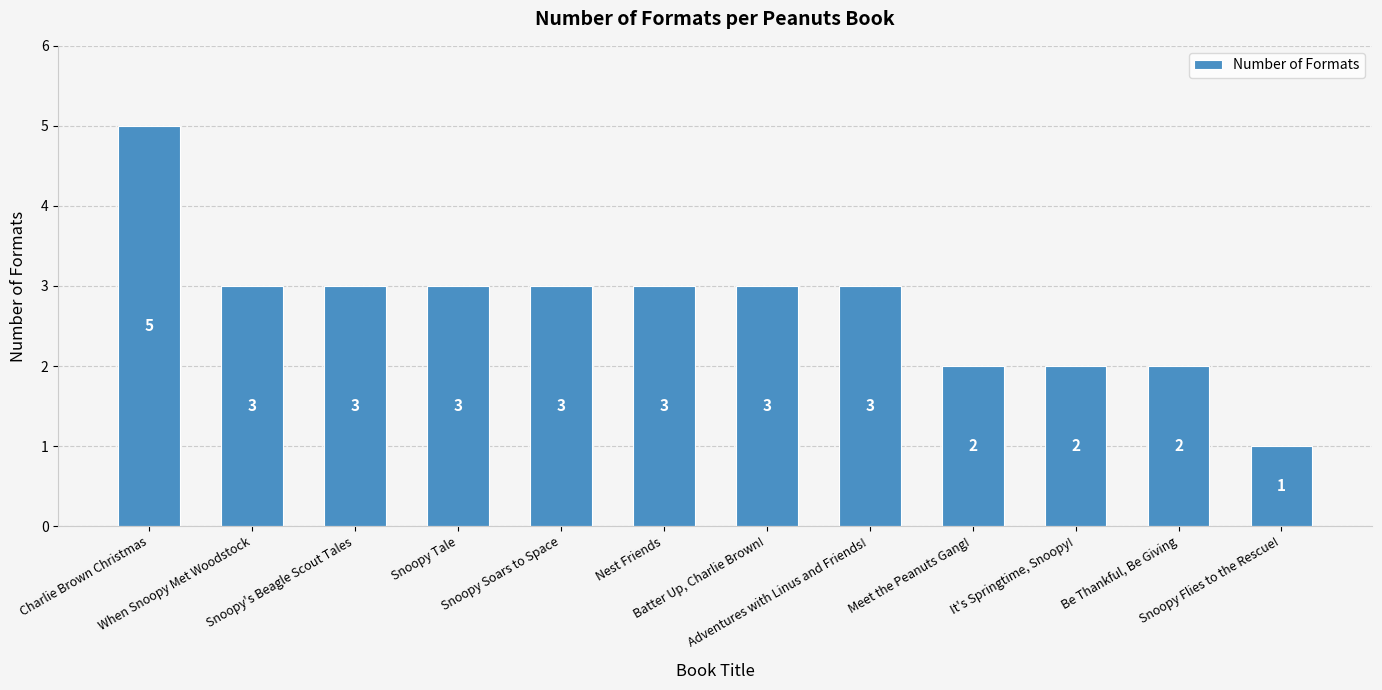

Which category has the lowest value across all series?

Snoopy Flies to the Rescue!